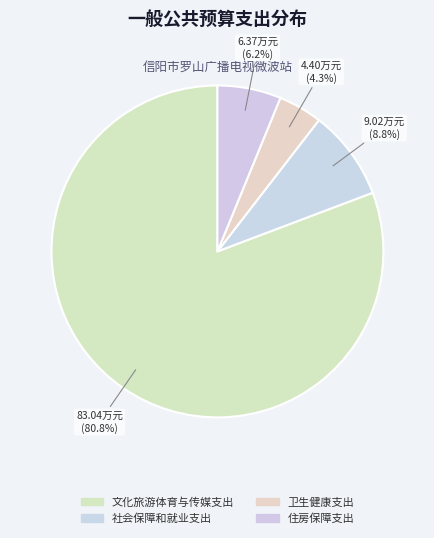

To the nearest percent, what portion does 住房保障支出 represent?

6%